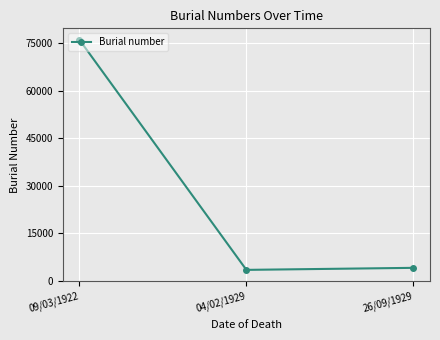

Between 26/09/1929 and 09/03/1922, which is larger?

09/03/1922